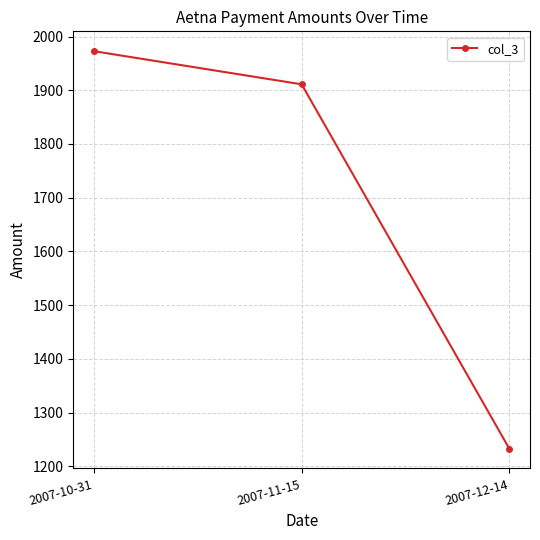

What is the minimum value shown in the chart?

1232.9